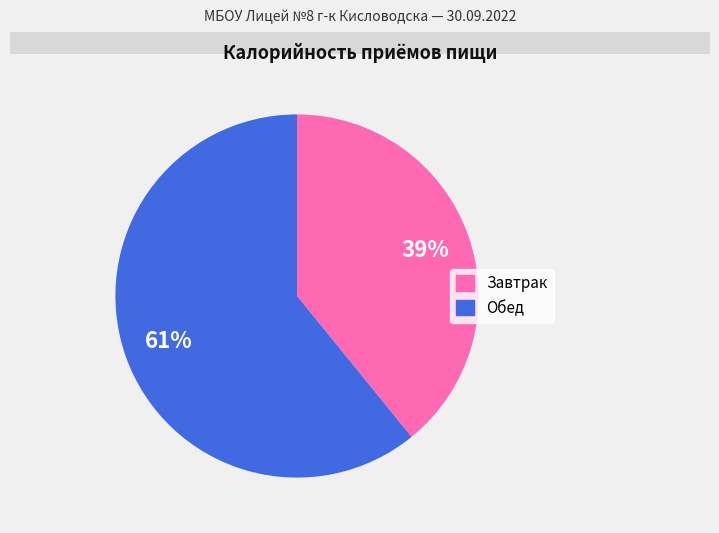

Is it true that Завтрак is 52% of the pie?

False